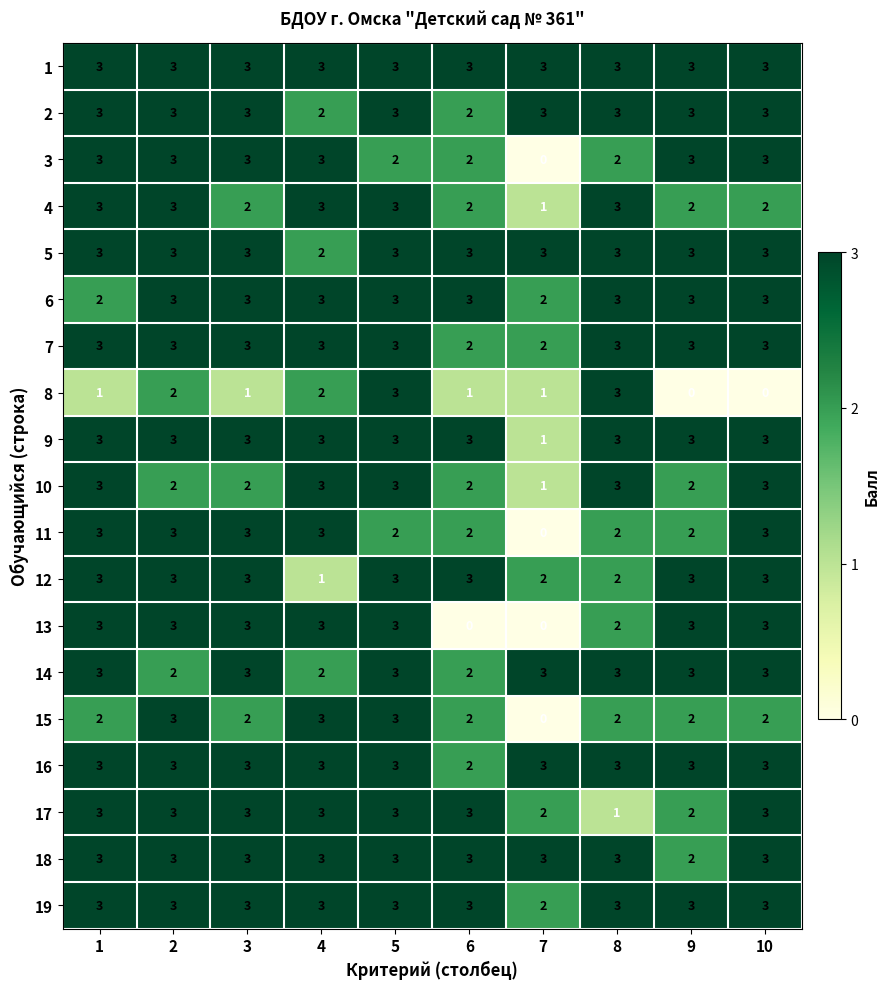

Count the 11 values in the range 2 to 3.

9